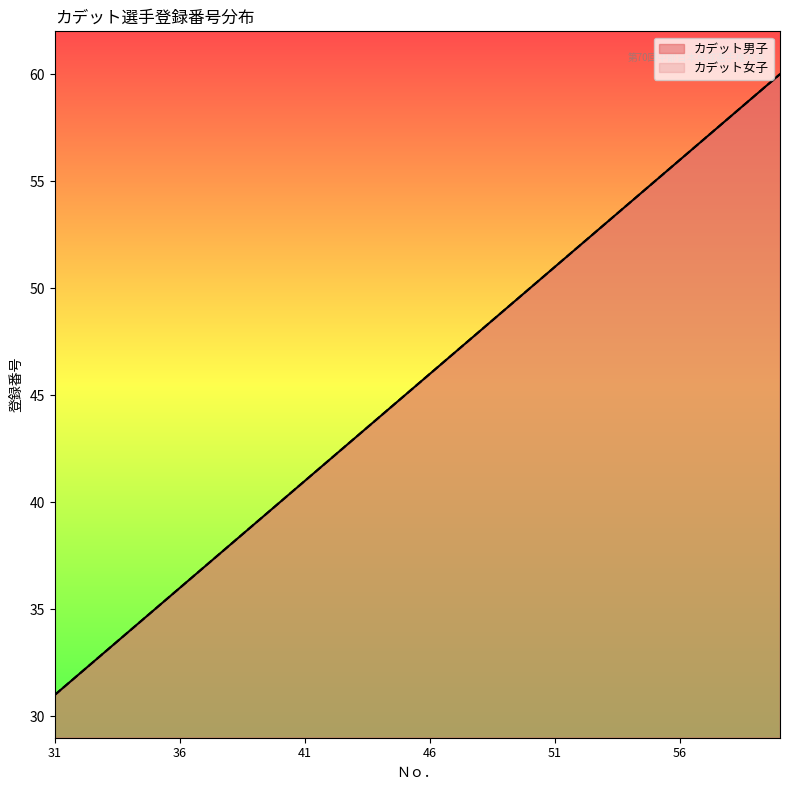

How many values in the カデット女子 series exceed 46?

14